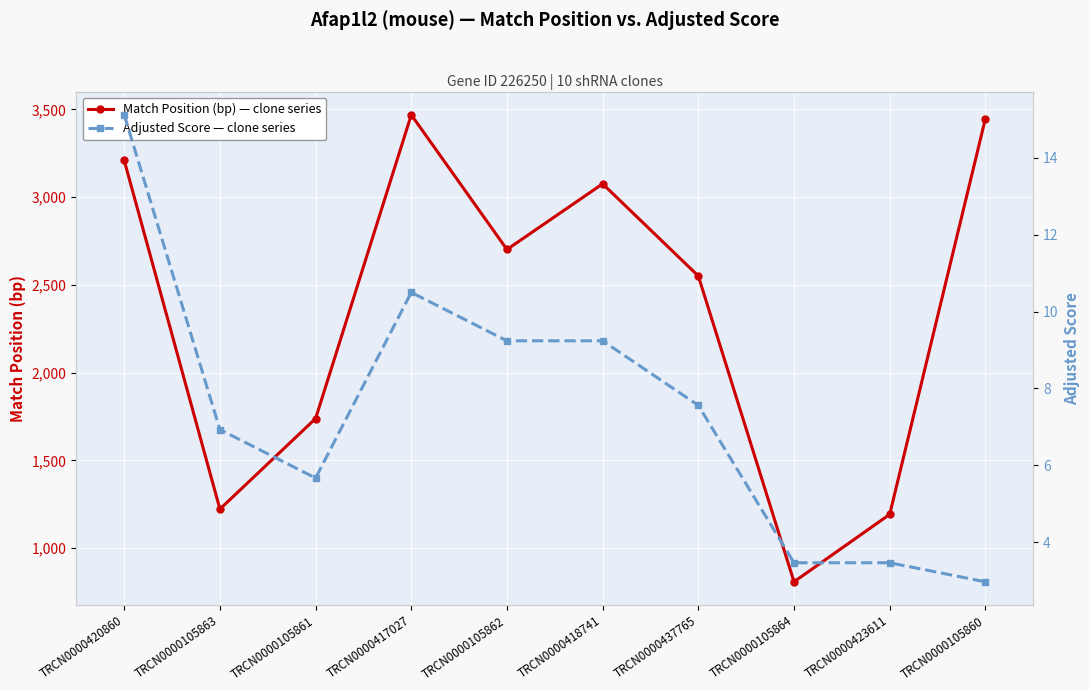

Count the number of categories in the chart.

10